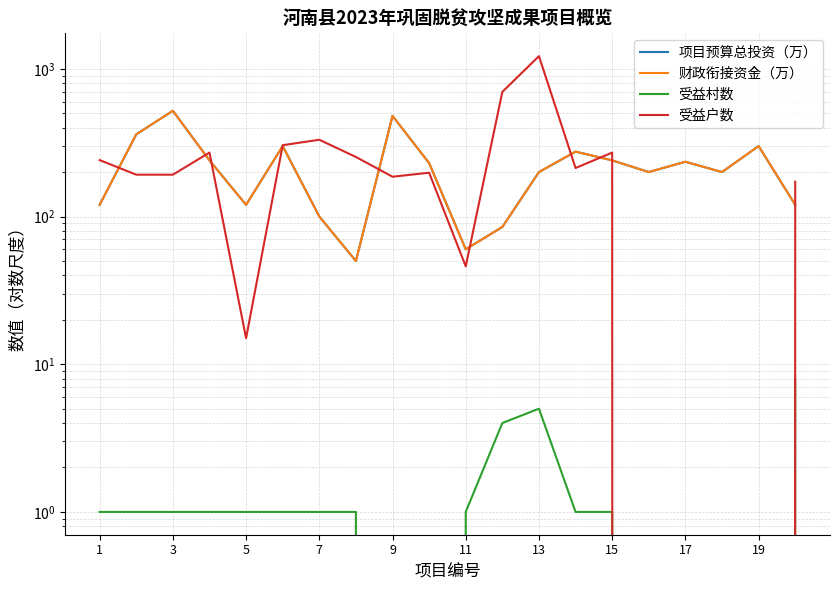

Which category has the lowest value across all series?

9